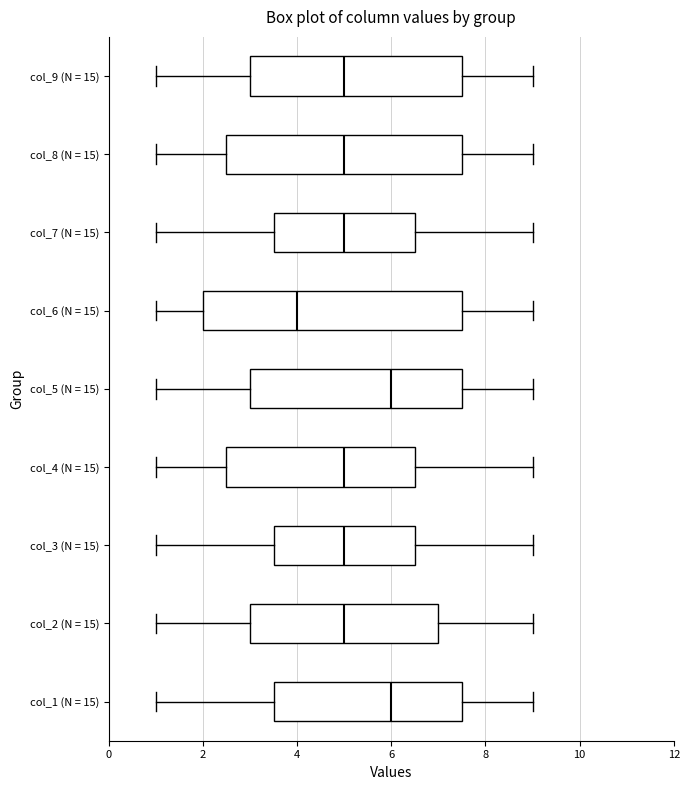

Reading bottom to top, transcribe this box plot: for each box, give where its median line is, the range the box spans, and where its two whiskers end, as read against the x-axis. The values are not printed on the chart, so give them approximately, as read against the axis.

col_1 (N = 15): median 6.0, box 3.6 to 7.6, whiskers 1.0 to 9.0
col_2 (N = 15): median 5.0, box 3.0 to 7.0, whiskers 1.0 to 9.0
col_3 (N = 15): median 5.0, box 3.6 to 6.6, whiskers 1.0 to 9.0
col_4 (N = 15): median 5.0, box 2.6 to 6.6, whiskers 1.0 to 9.0
col_5 (N = 15): median 6.0, box 3.0 to 7.6, whiskers 1.0 to 9.0
col_6 (N = 15): median 4.0, box 2.0 to 7.6, whiskers 1.0 to 9.0
col_7 (N = 15): median 5.0, box 3.6 to 6.6, whiskers 1.0 to 9.0
col_8 (N = 15): median 5.0, box 2.6 to 7.6, whiskers 1.0 to 9.0
col_9 (N = 15): median 5.0, box 3.0 to 7.6, whiskers 1.0 to 9.0